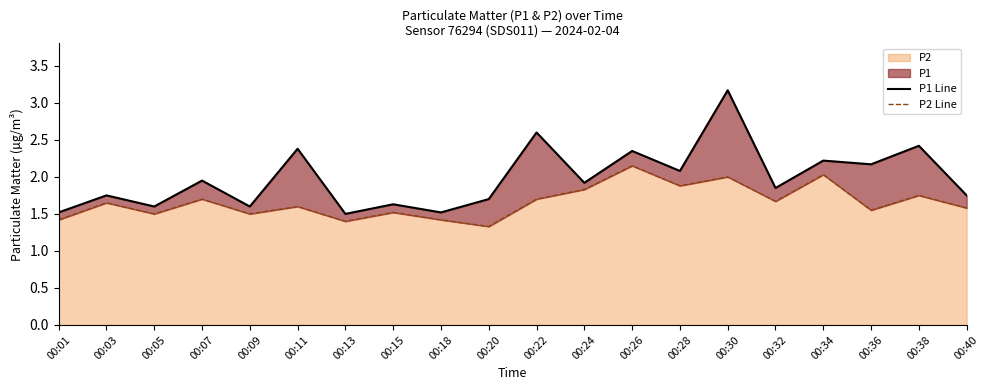

How many data points does each series have?

20